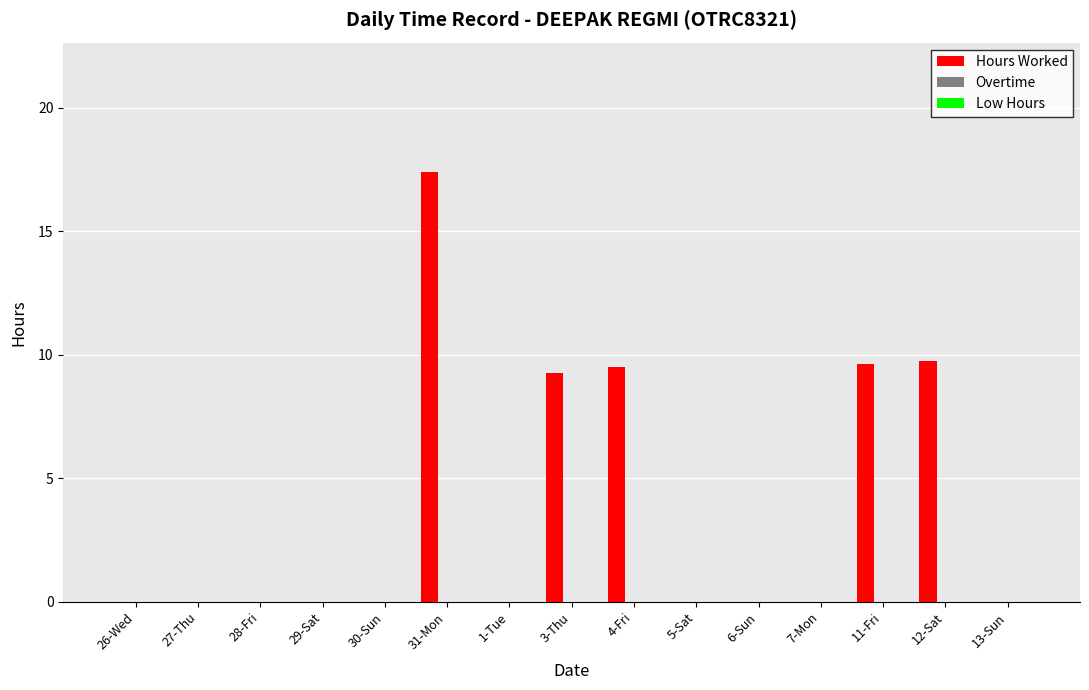

Are the bars horizontal?

No